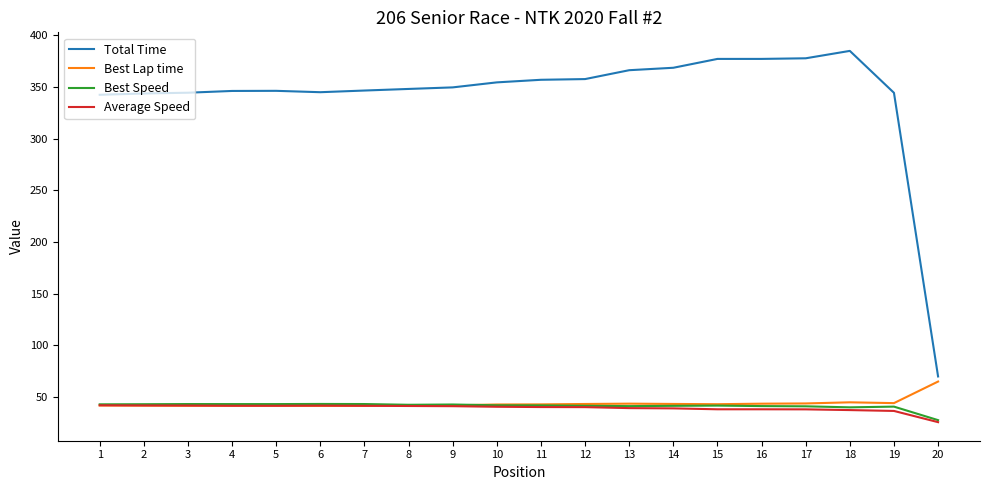

The Best Lap time series shows 70.0 at 4. True or false?

False